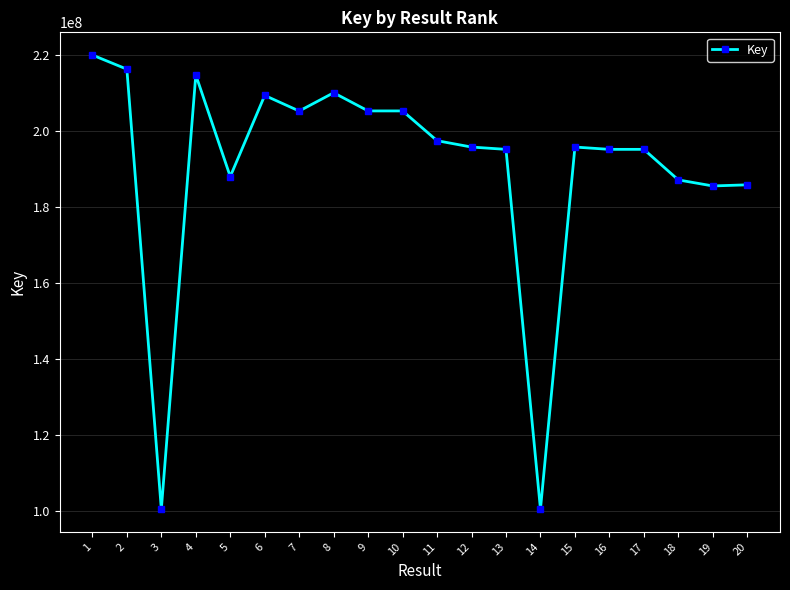

What is the difference between the values at 14 and 10?

104818842